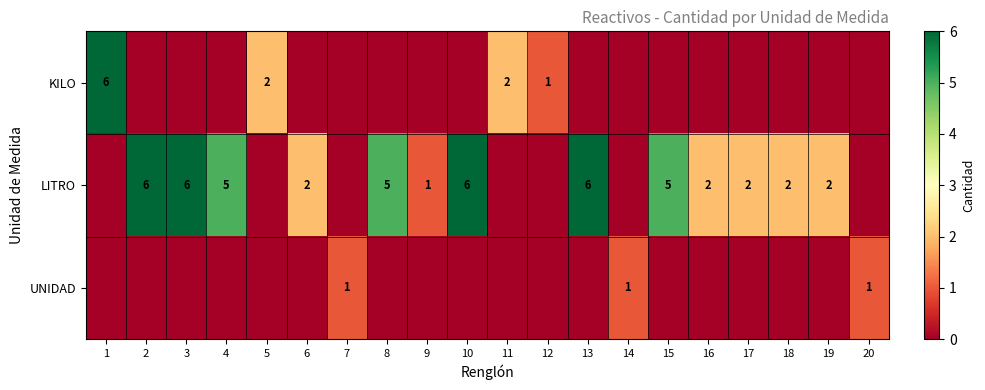

Is the value of KILO at 12 greater than the value of LITRO at 3?

No